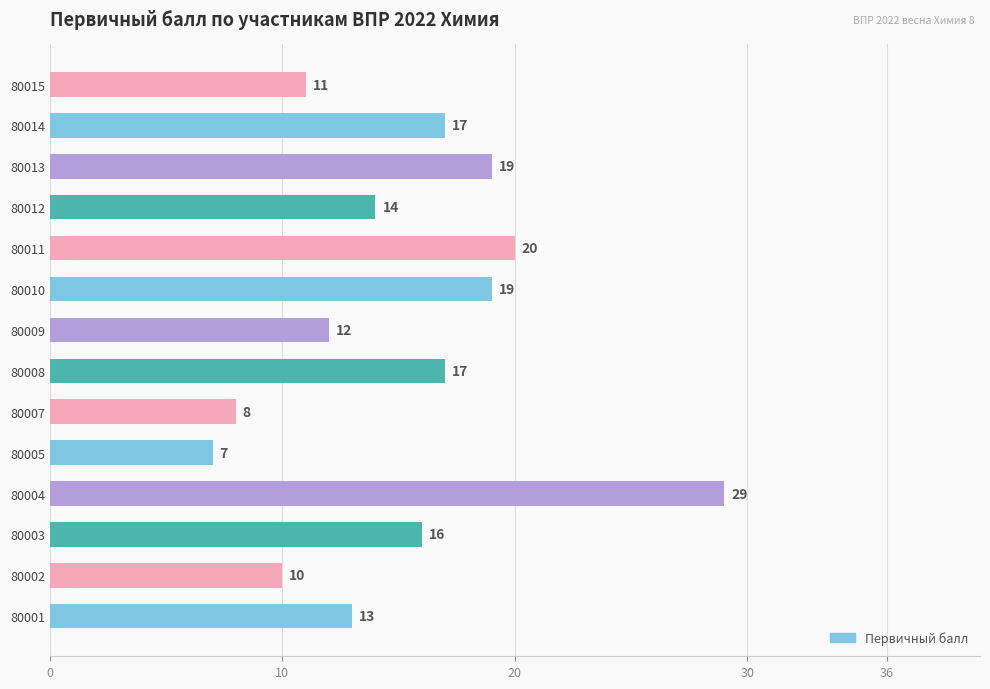

True or false: the data shows 20 at 80011.

True